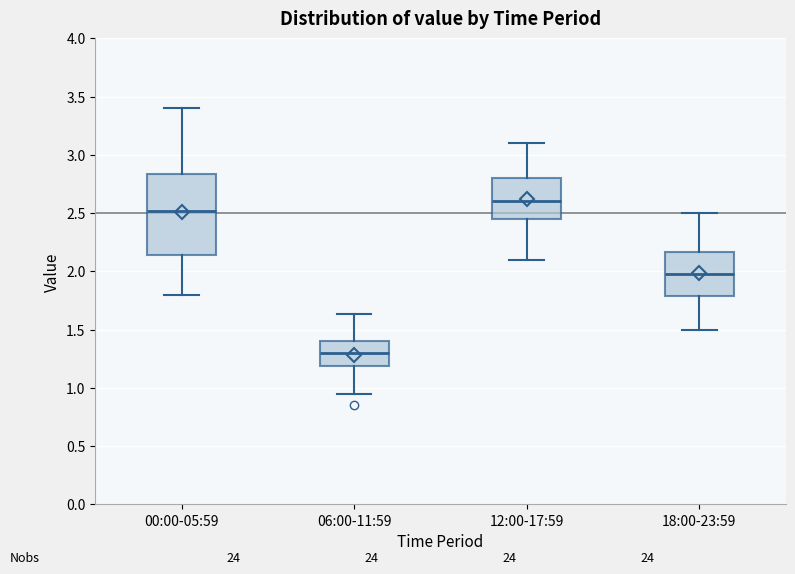

Which box has the highest median line?

12:00-17:59